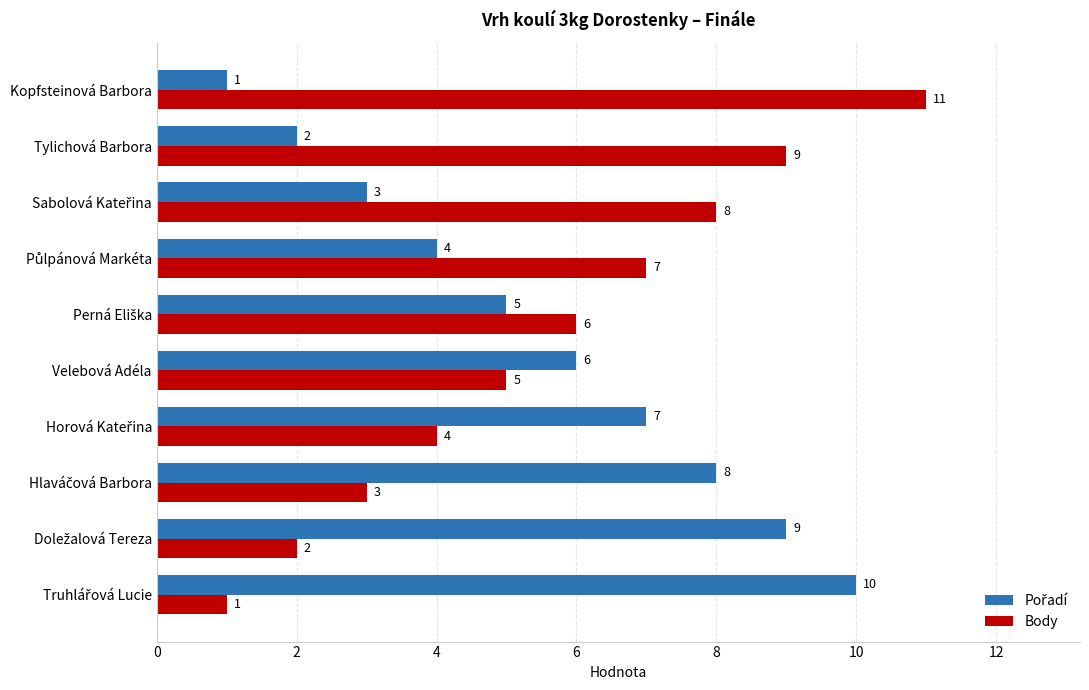

What is the difference between the maximum and minimum values in the Body series?

10